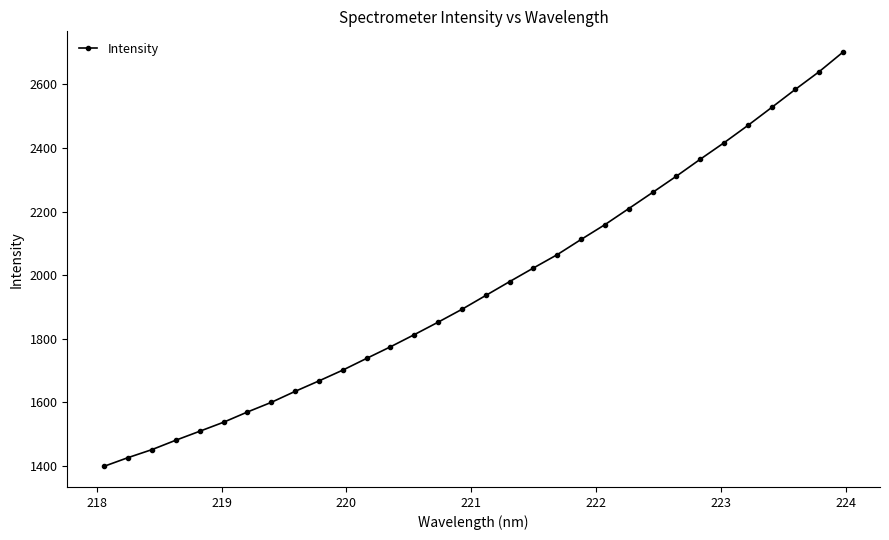

What is the value of the 26th point from the left?

2364.5